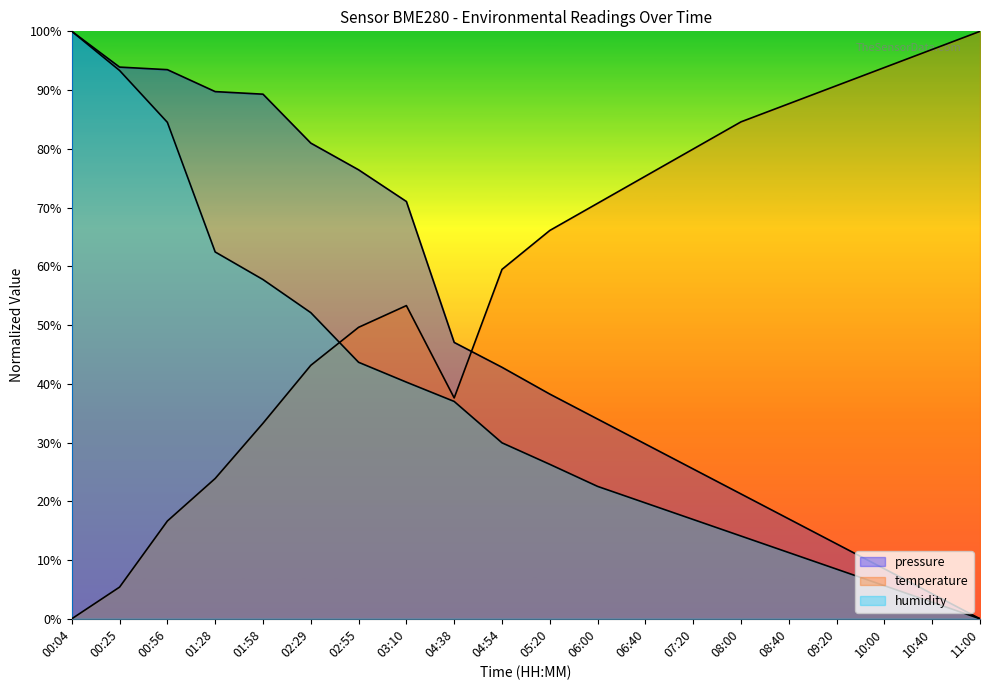

What is the average value of the temperature series?

58.4